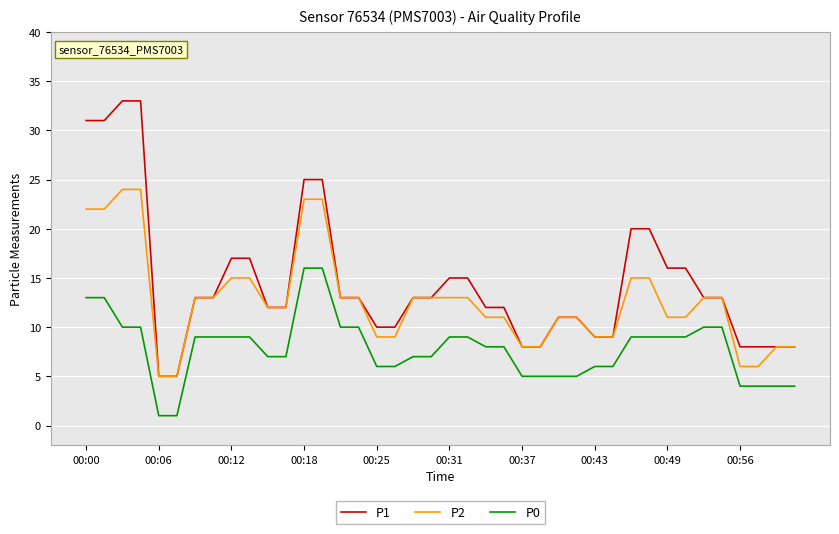

What is the maximum value for P0?

16